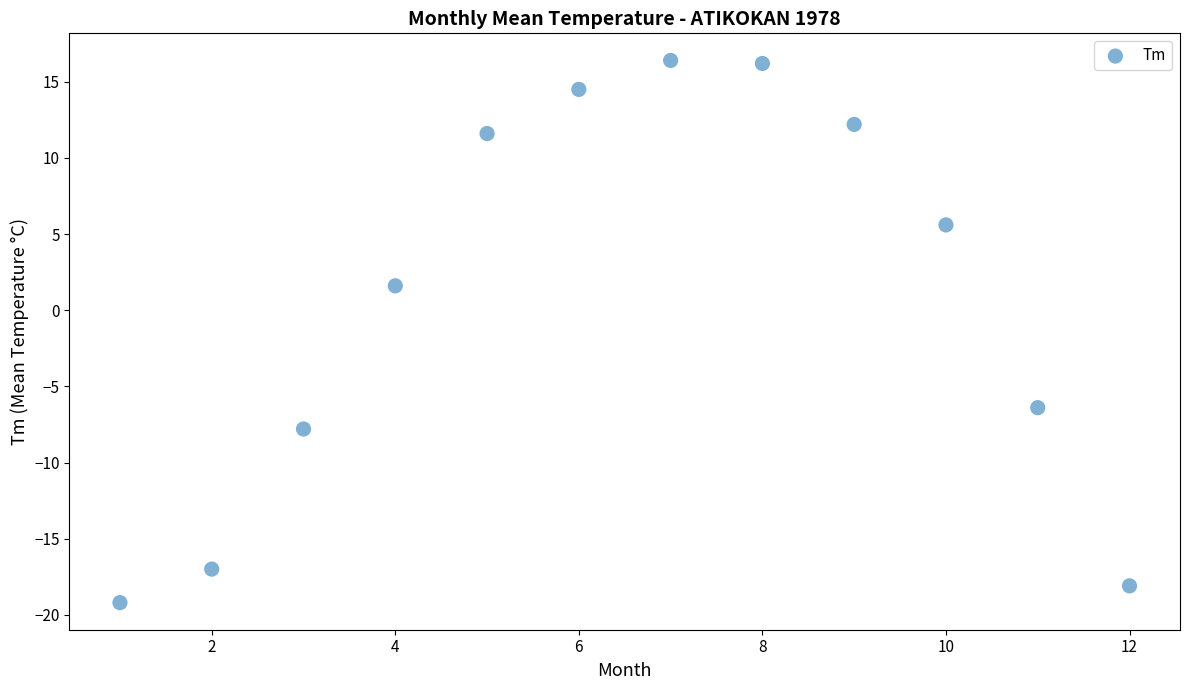

What Y value in the scatter plot is closest to -1?

1.6